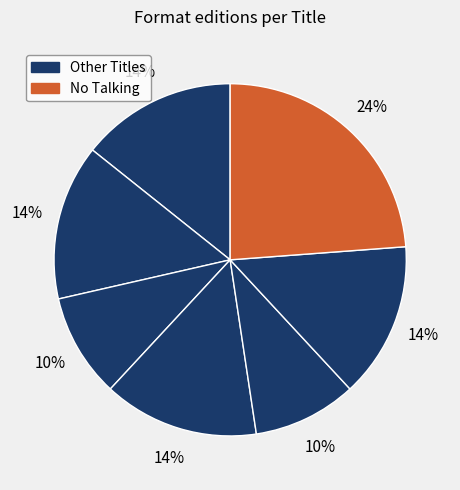

How many slices are in this pie chart?

7